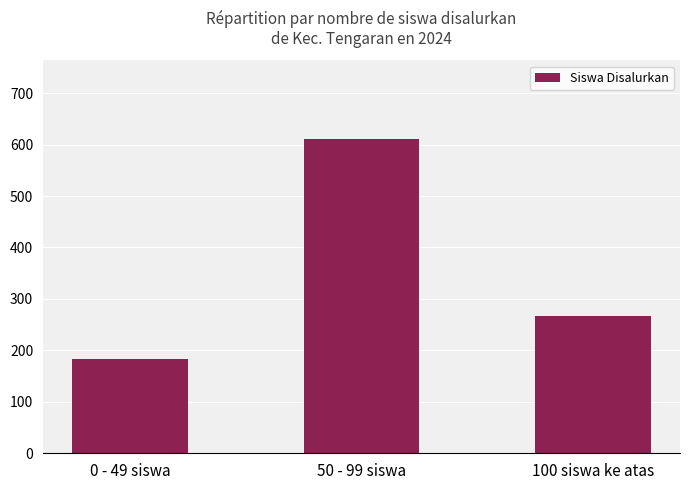

List the labels in order of value, smallest first.

0 - 49 siswa, 100 siswa ke atas, 50 - 99 siswa